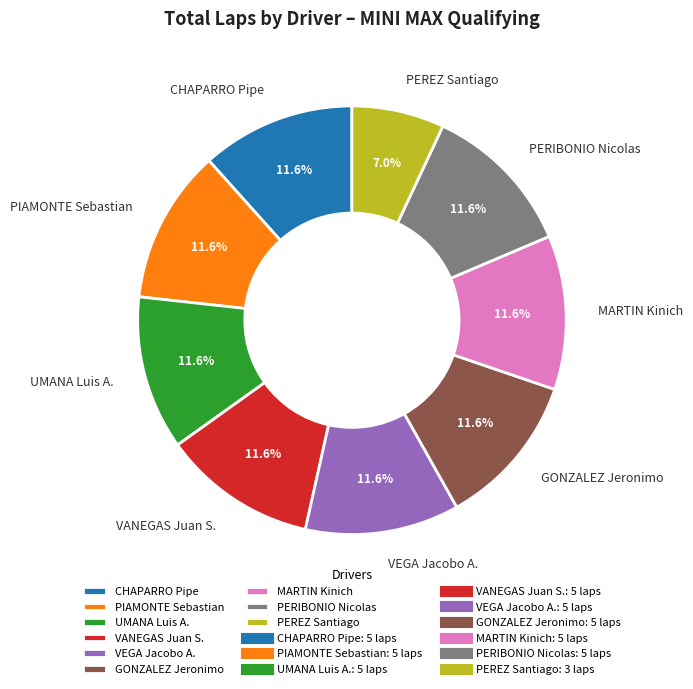

To the nearest percent, what is the difference between the largest and smallest slice percentages?

5%